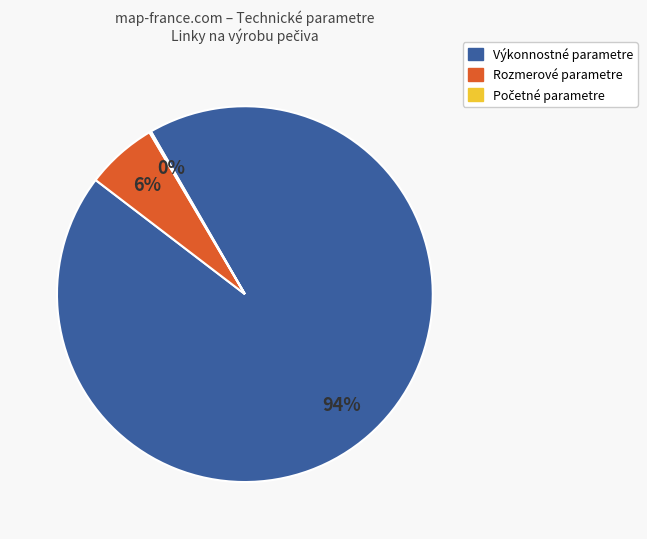

To the nearest percent, what is the difference between the largest and smallest slice percentages?

94%